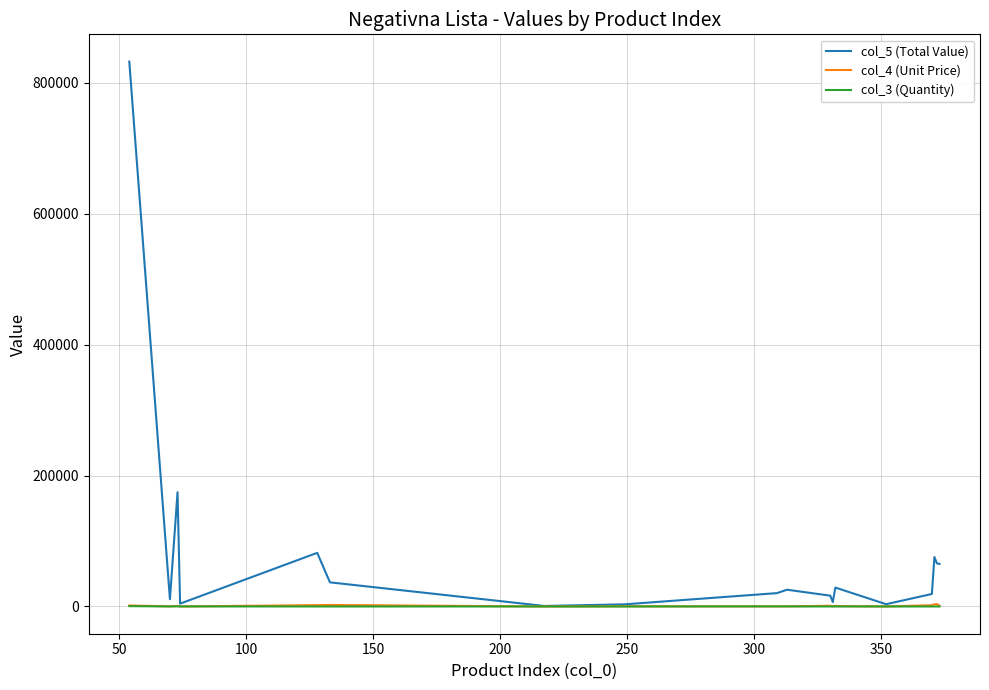

What are all the series names shown in the legend?

col_5 (Total Value), col_4 (Unit Price), col_3 (Quantity)